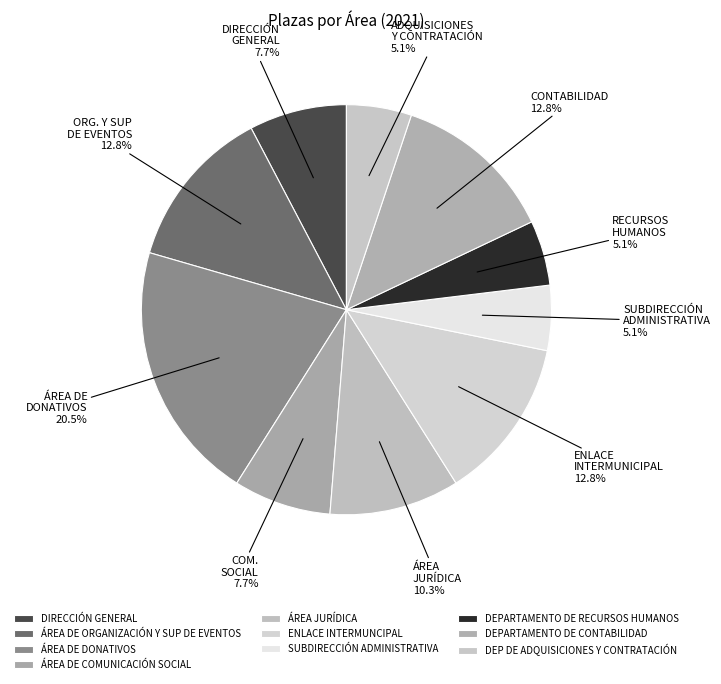

Which category has the smallest portion of the pie?

SUBDIRECCIÓN ADMINISTRATIVA